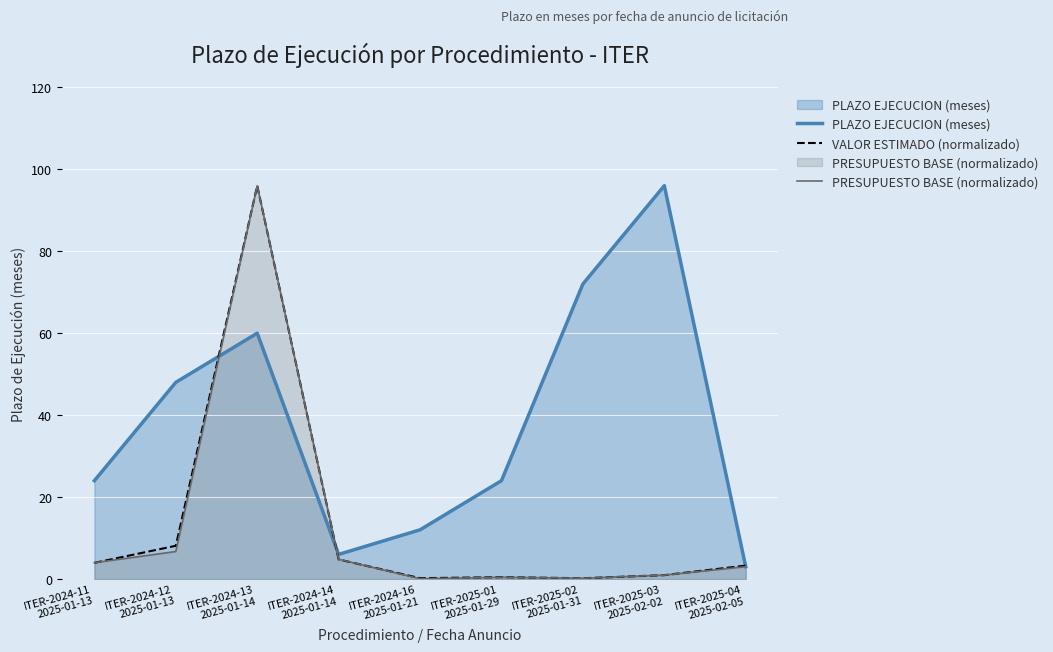

The VALOR ESTIMADO (normalizado) series shows 96.0 at ITER-2024-13
2025-01-14. True or false?

True